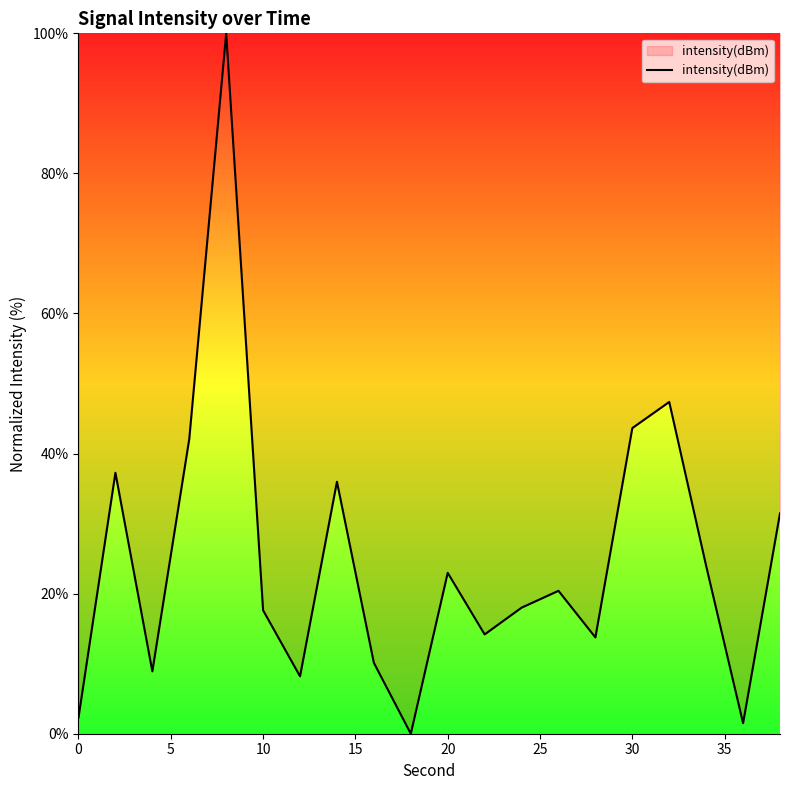

What is the difference between the maximum and minimum values?

100.0